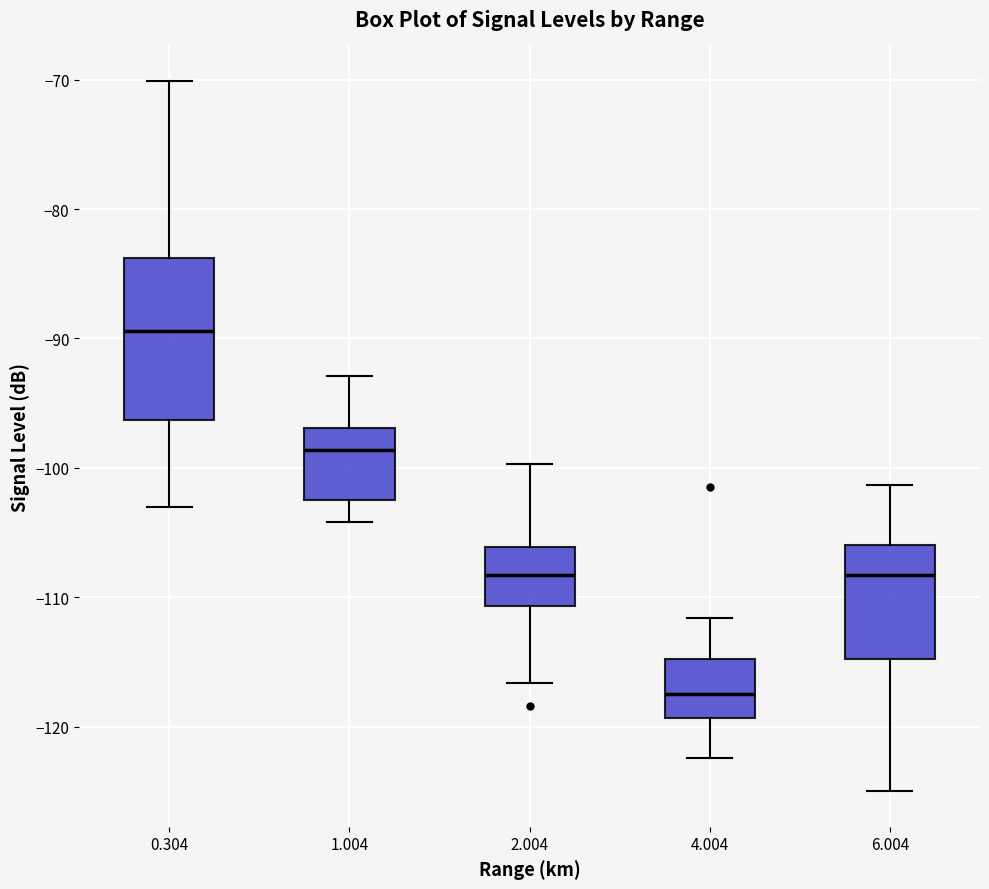

Reading left to right, read every box against the y-axis: the position of its median line, the range the box covers, and the ends of its whiskers. The values are not printed on the chart, so give them approximately, as read against the axis.

0.304: median -89, box -96 to -84, whiskers -103 to -70
1.004: median -99, box -102 to -97, whiskers -104 to -93
2.004: median -108, box -111 to -106, whiskers -117 to -100
4.004: median -117, box -119 to -115, whiskers -122 to -112
6.004: median -108, box -115 to -106, whiskers -125 to -101